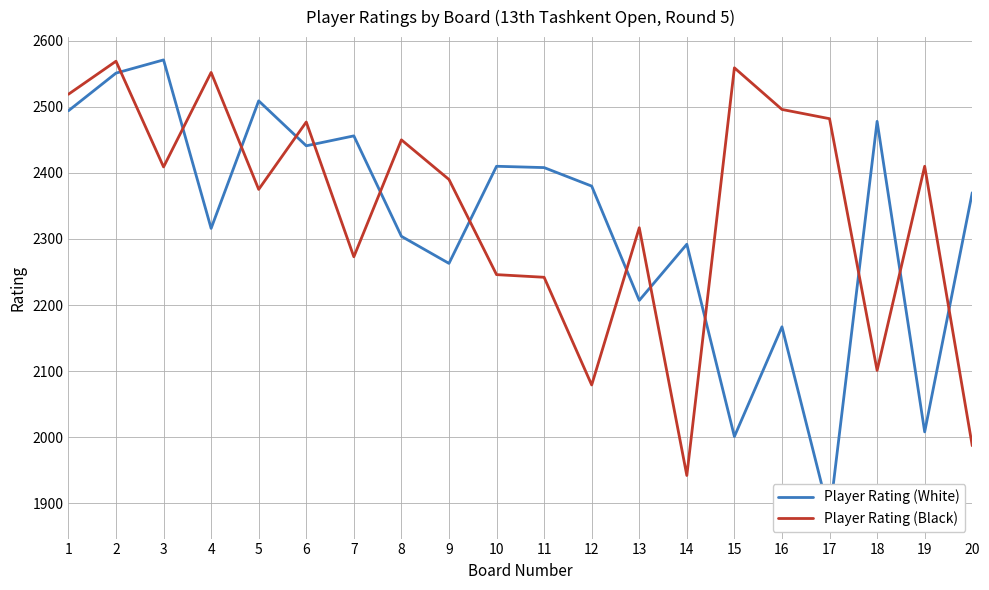

True or false: Player Rating (Black) and Player Rating (White) intersect in this chart.

True